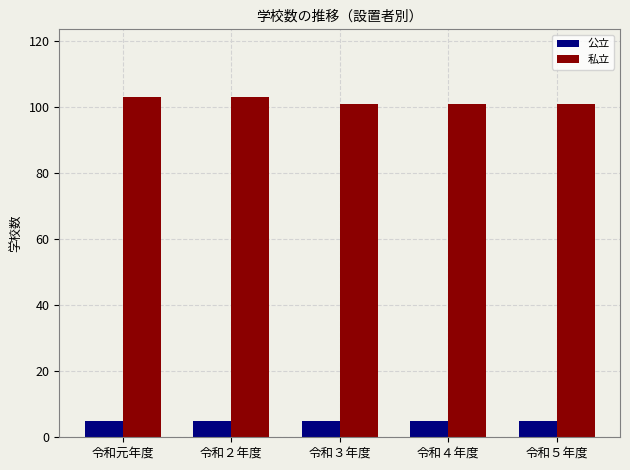

List the series in order of their peak value, highest first.

私立, 公立